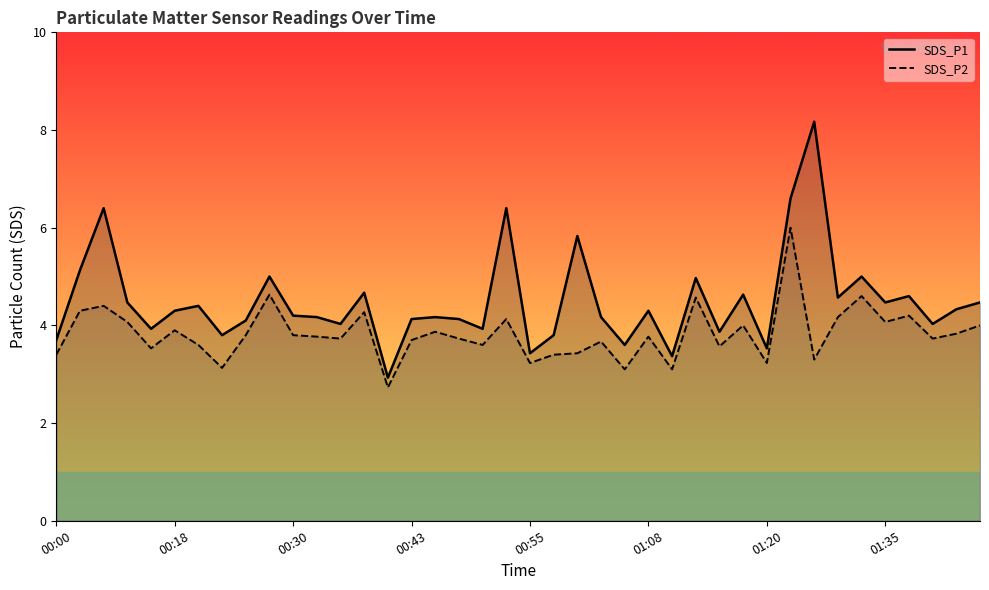

The value of SDS_P2 at 01:35 is 4.1. True or false?

True